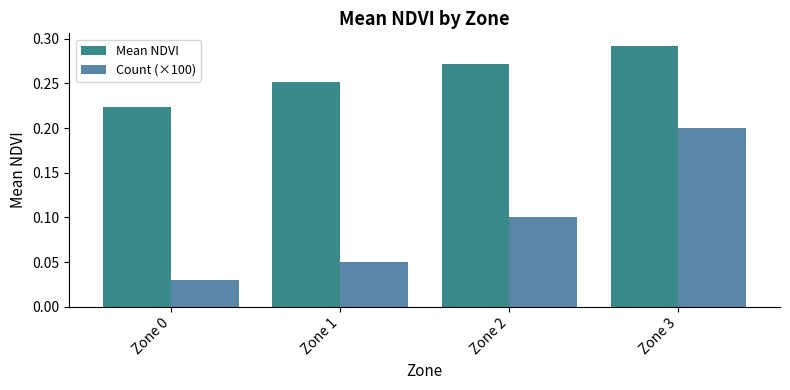

Which series has the largest total across all categories?

Mean NDVI